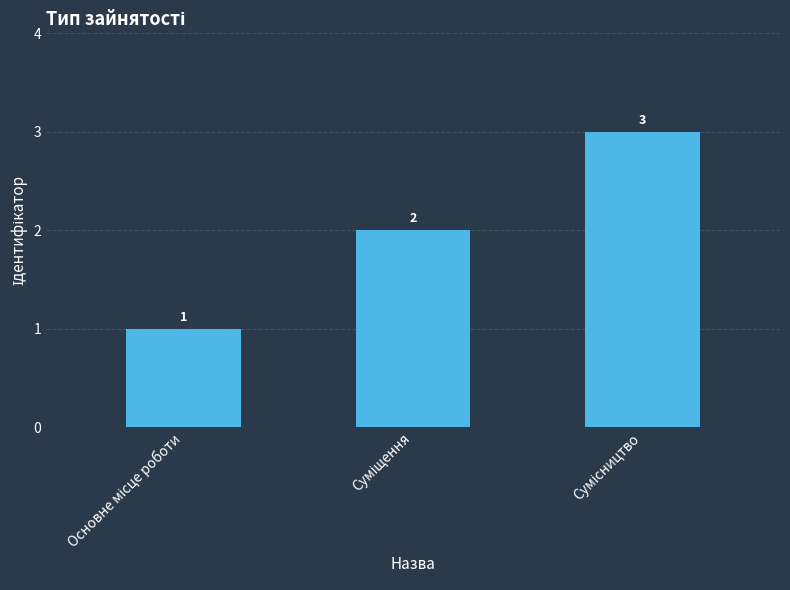

What is the greatest value displayed?

3